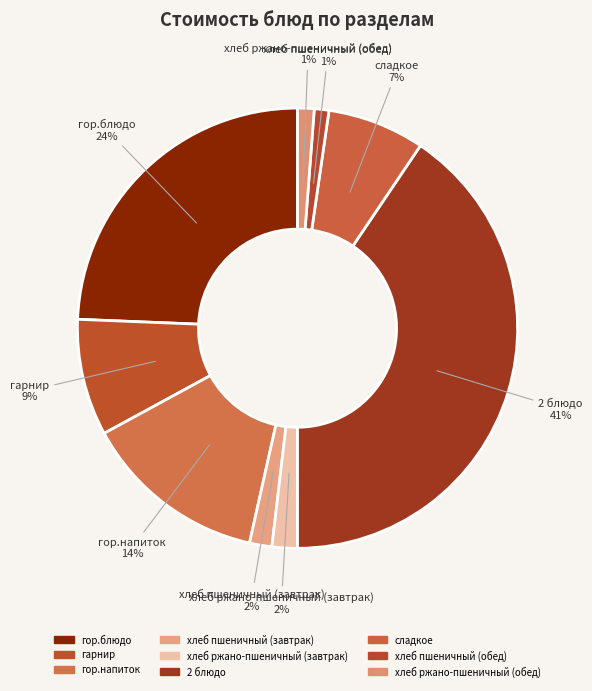

Which slice is the largest?

2 блюдо